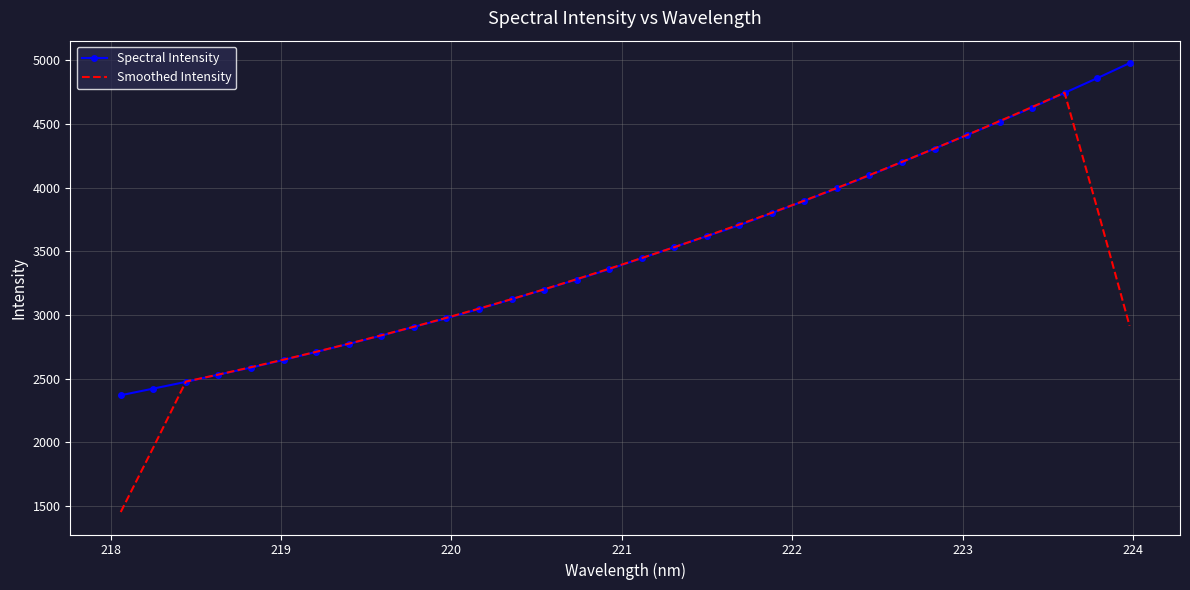

What is the lowest value of the Spectral Intensity series?

2370.8